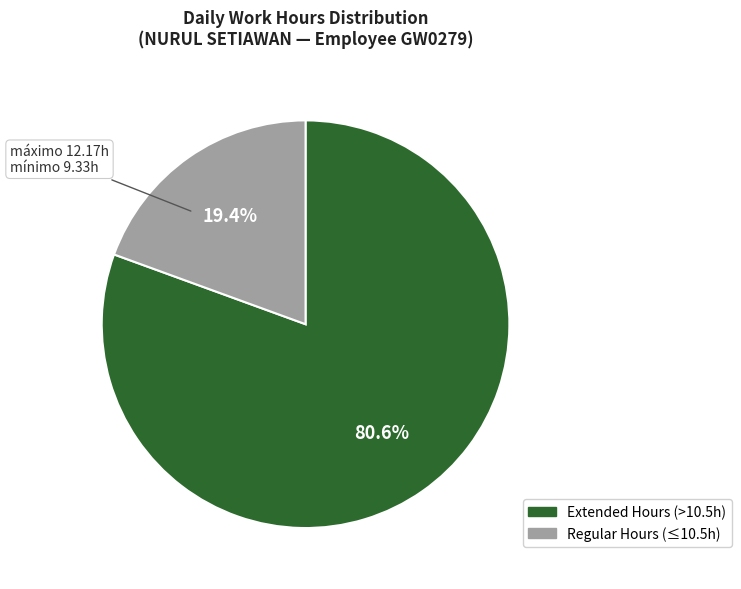

Is there a majority slice in this chart?

Yes